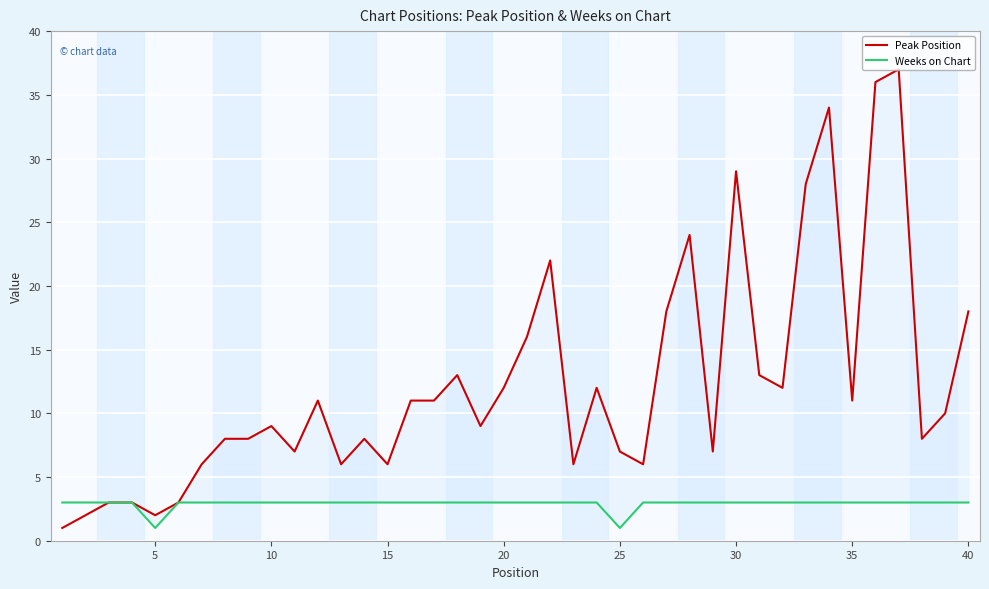

Which series has the largest range (max minus min)?

Peak Position